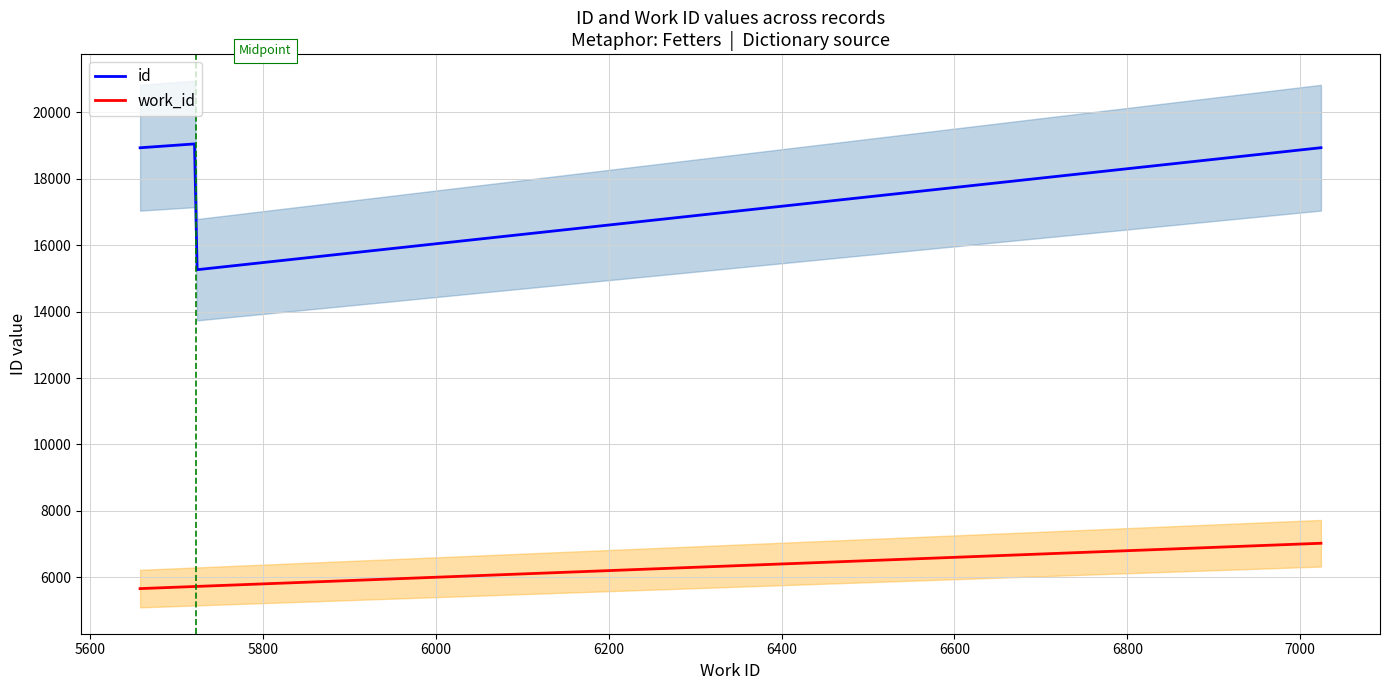

What is the value of the work_id point at the 2nd from the left?

5721